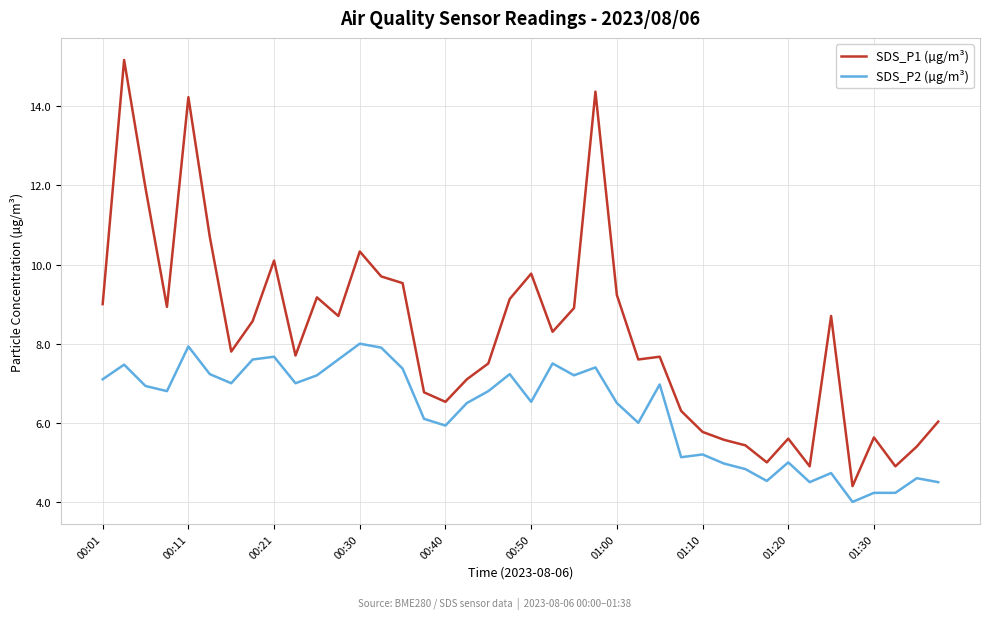

Which series has the largest total across all categories?

SDS_P1 (µg/m³)